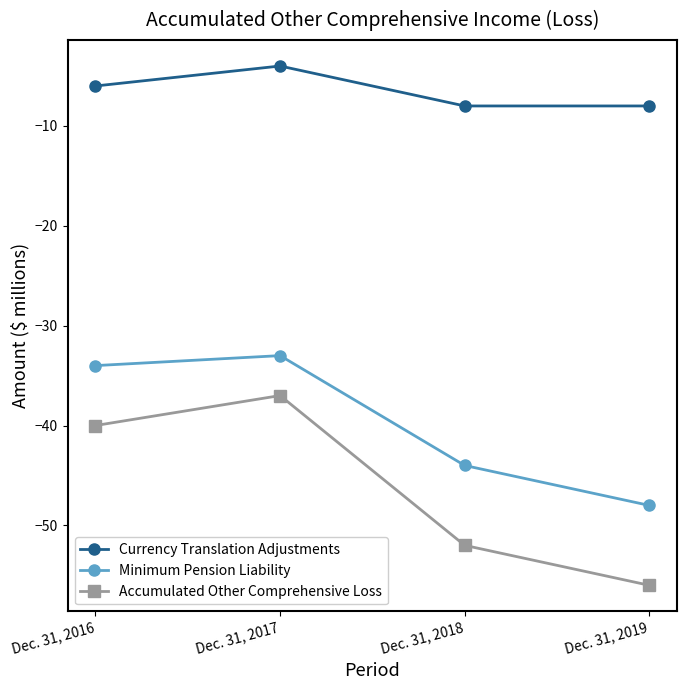

Which series has the largest range (max minus min)?

Accumulated Other Comprehensive Loss